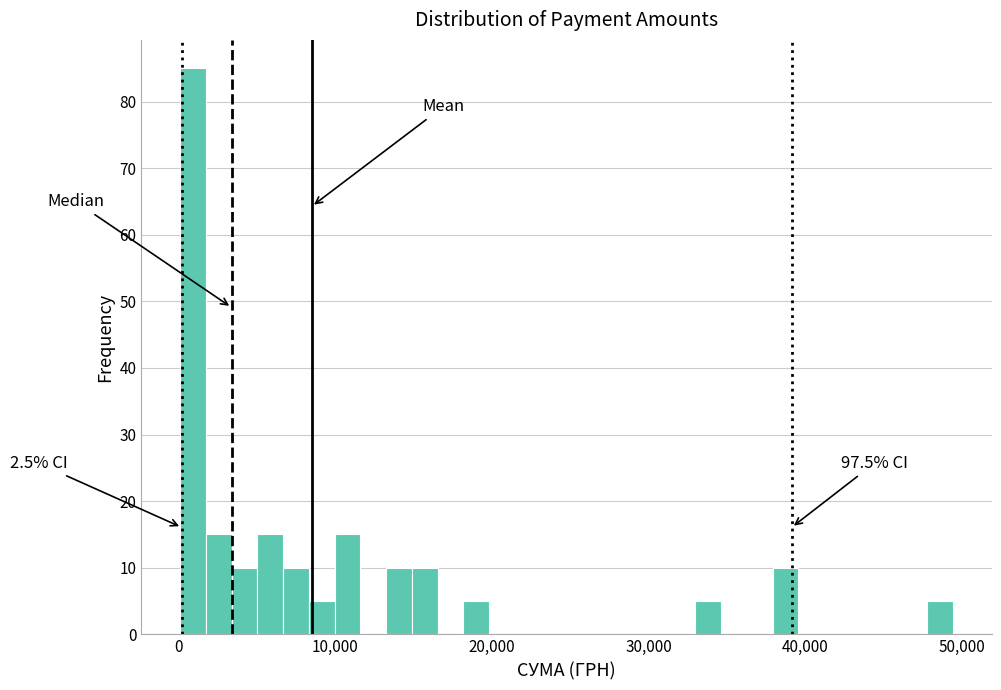

Read against the x-axis, roughly where is the centre of the tallest bar?

1000